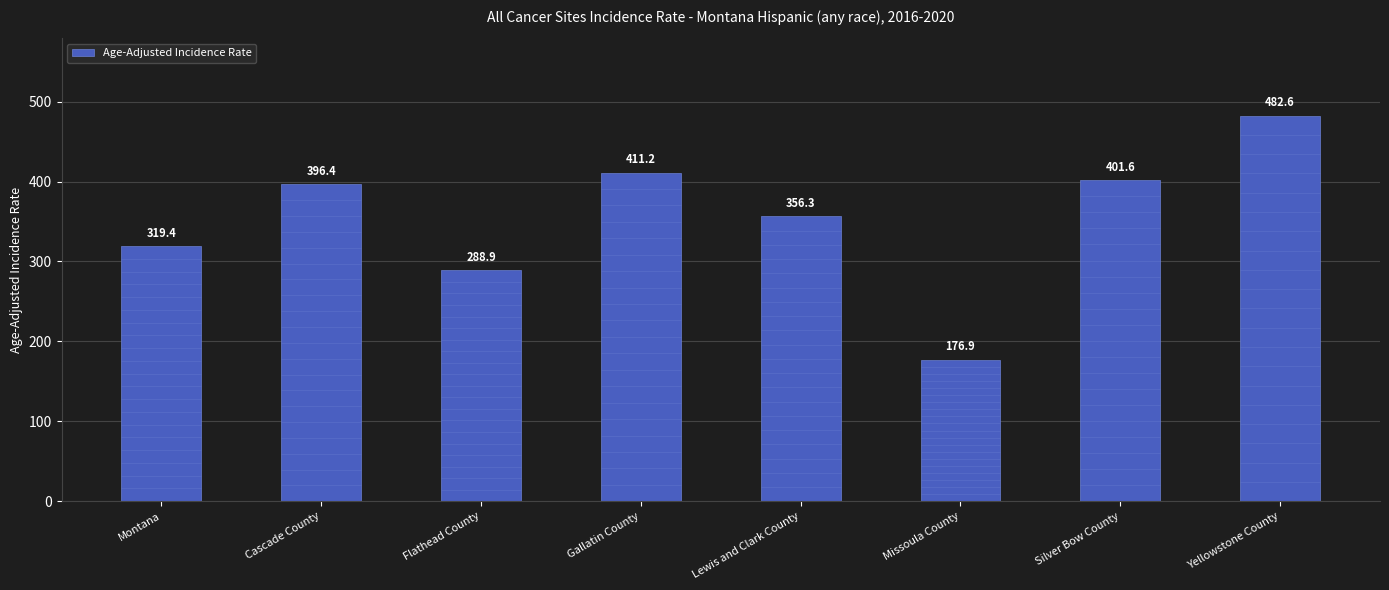

Which has a higher value, Missoula County or Cascade County?

Cascade County